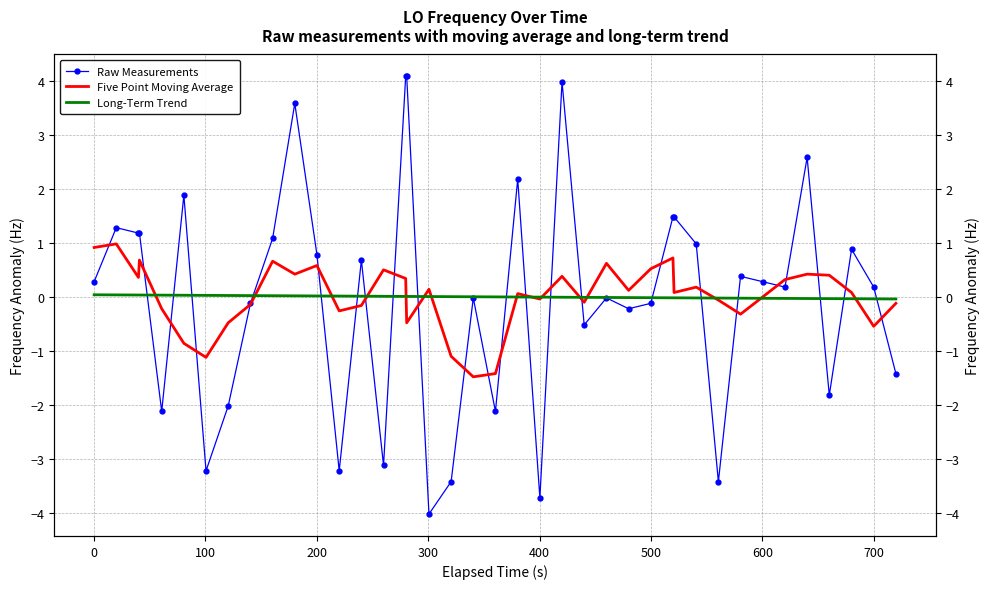

What are all the series names shown in the legend?

Raw Measurements, Five Point Moving Average, Long-Term Trend